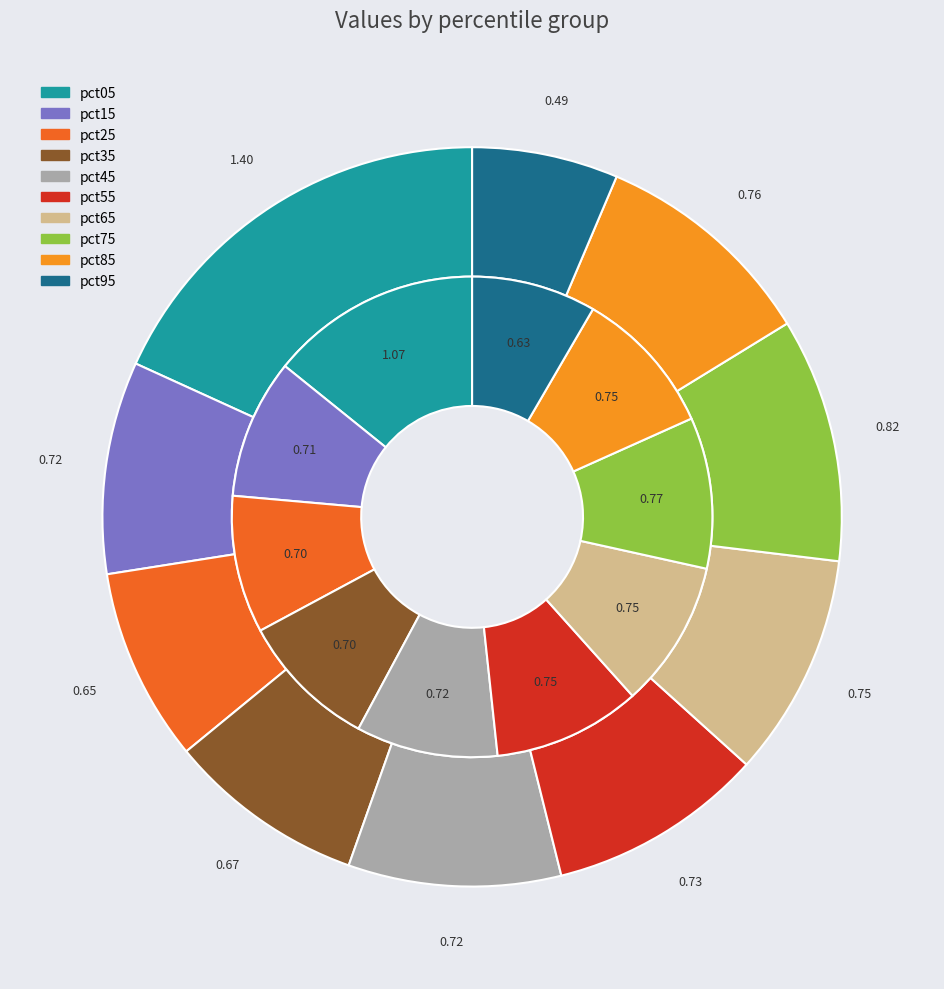

How many slices are in this pie chart?

10